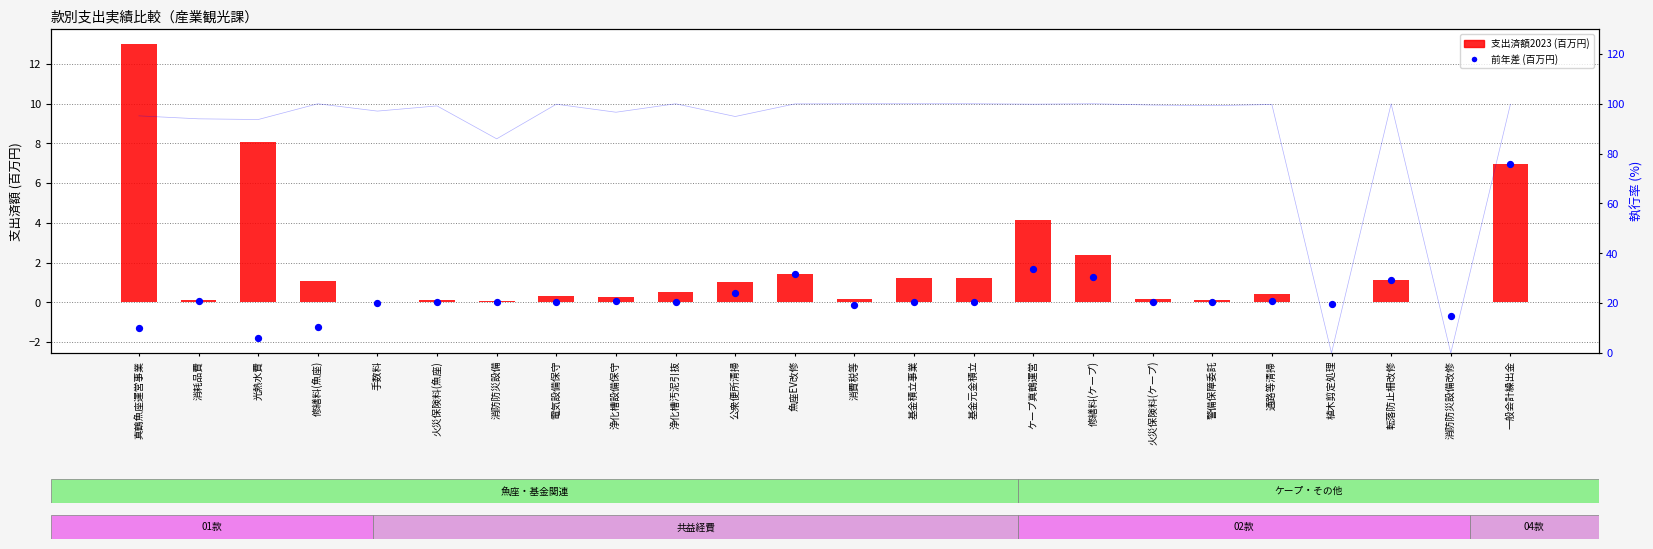

What is the total value across all series at 消防防災設備?

0.1